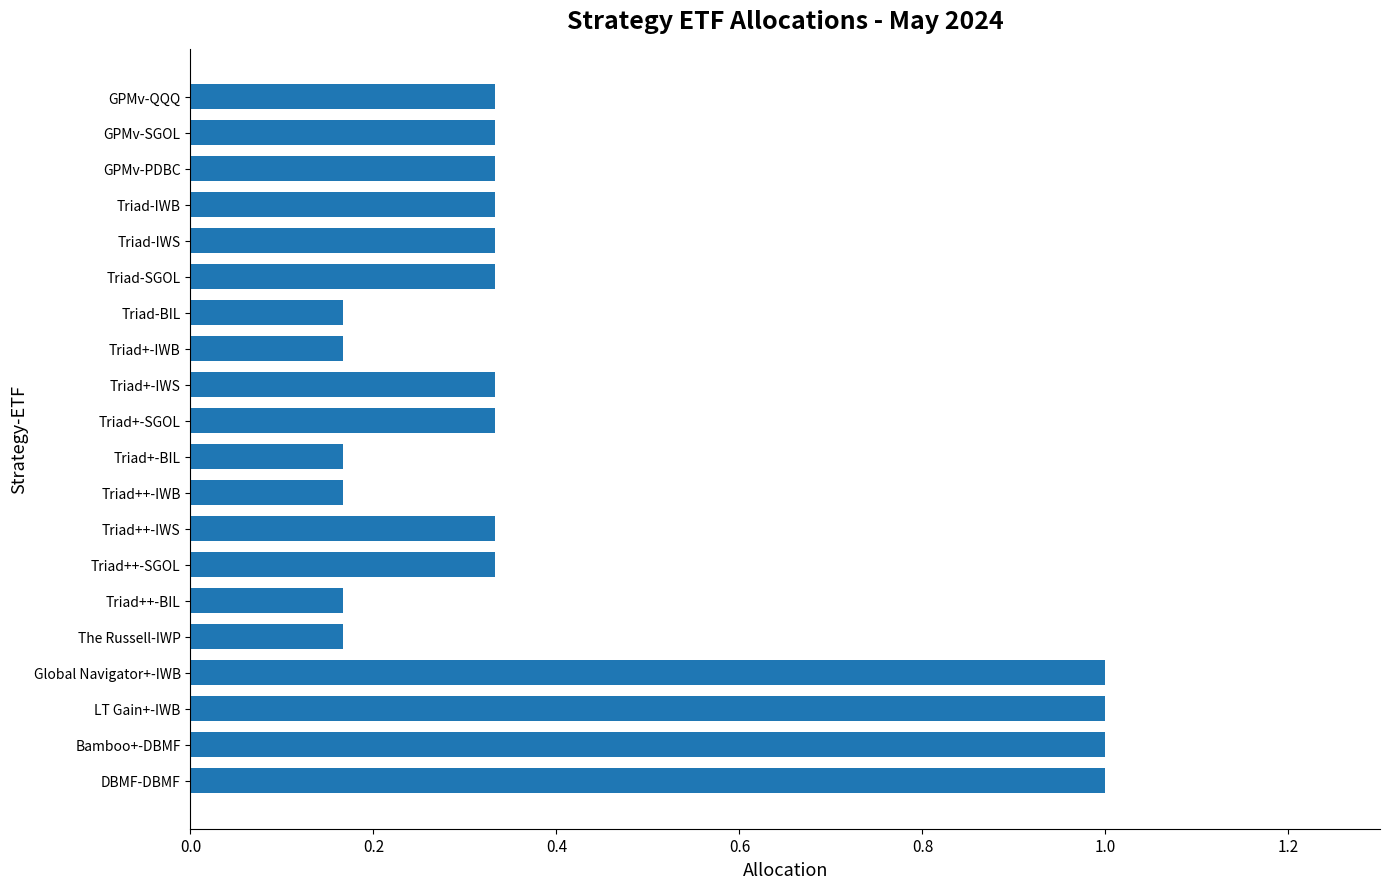

Does the chart contain stacked bars?

No